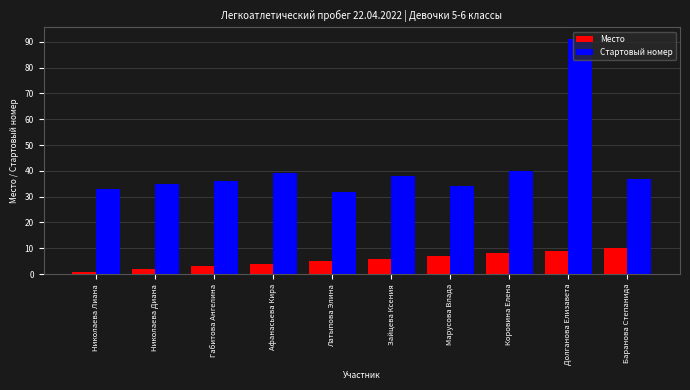

What is the minimum value for Стартовый номер?

32